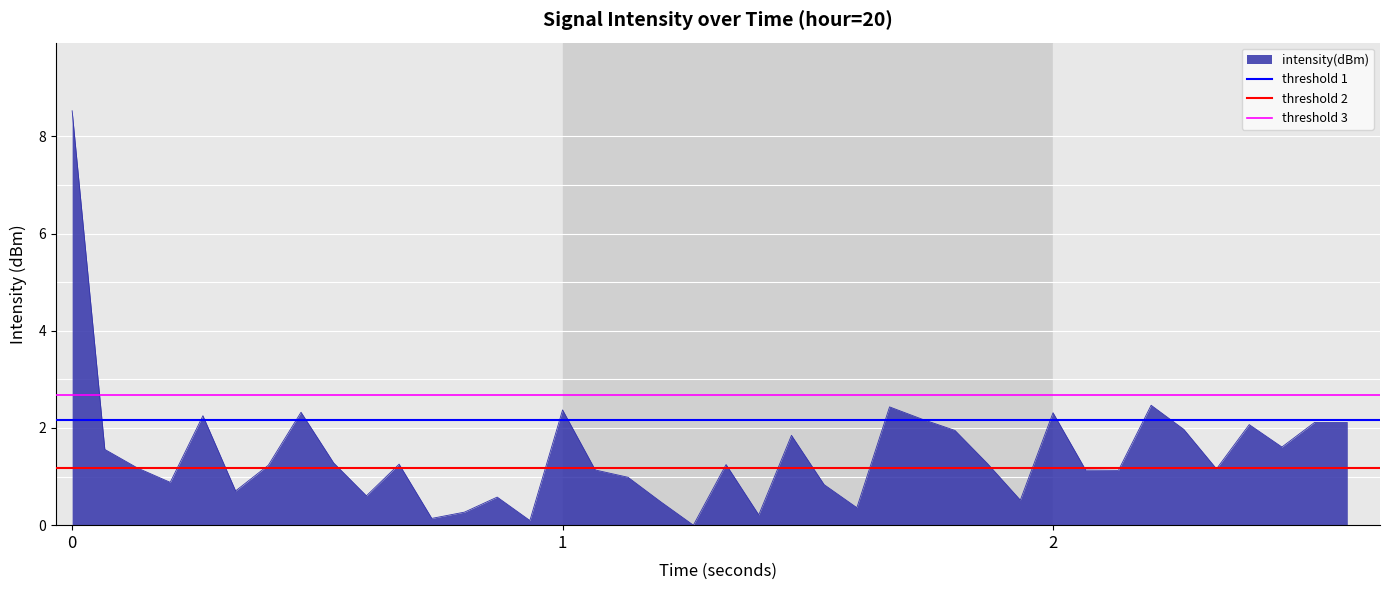

True or false: intensity(dBm) has a value of 8.5 at 0.

True